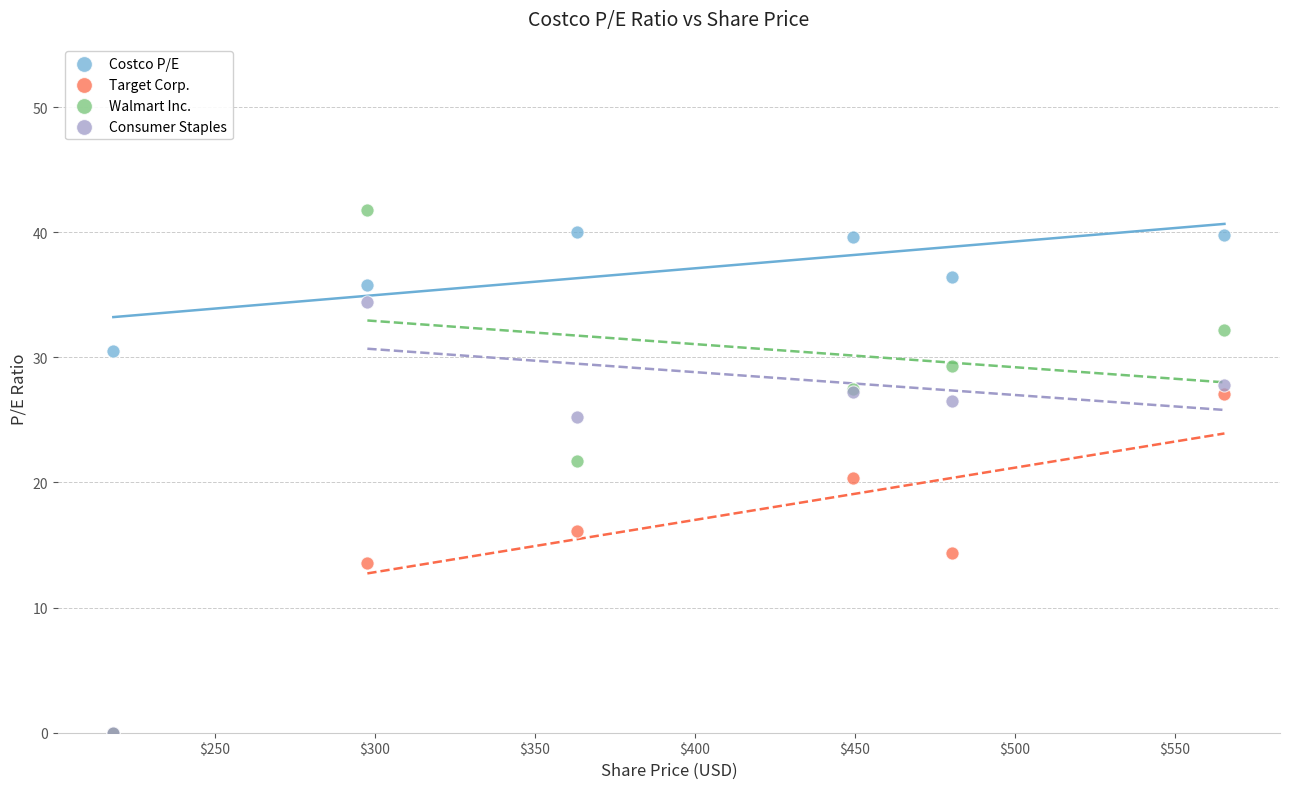

In the Consumer Staples series, what Y value is closest to 17?

25.3